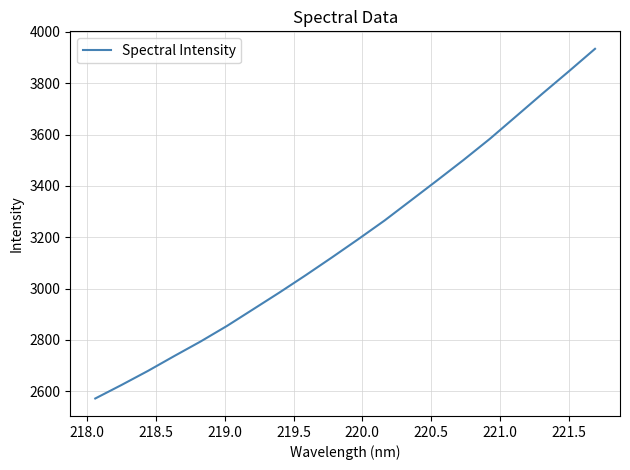

What is the greatest value displayed?

3934.3